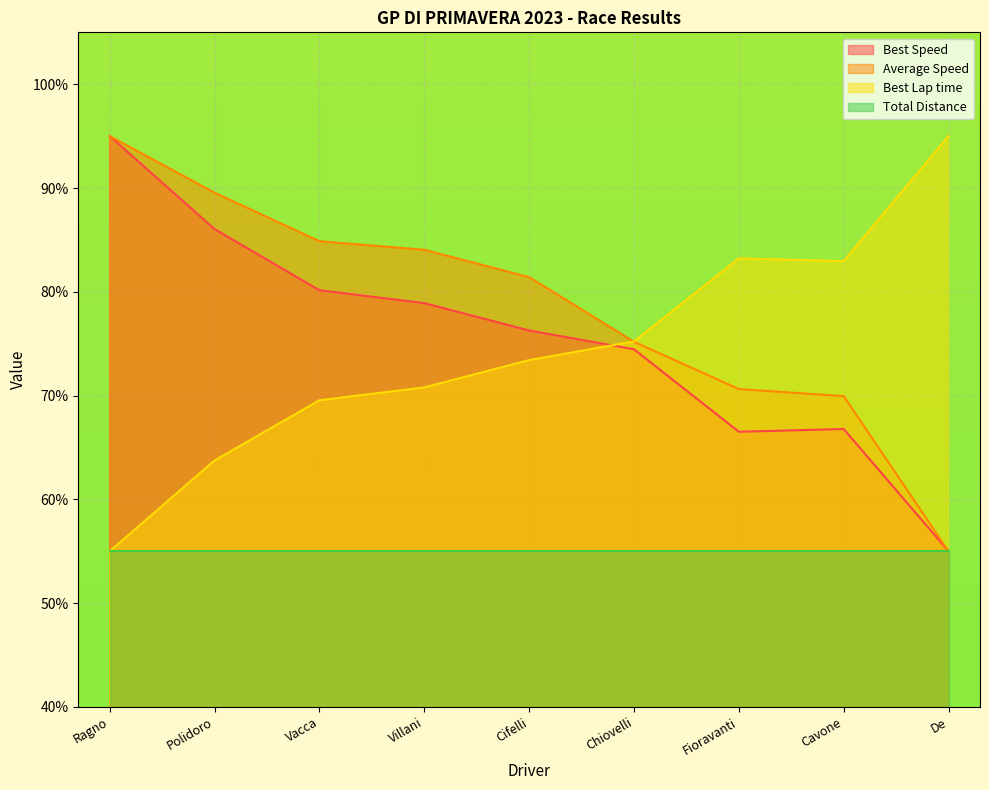

At Cifelli, list the series in order from smallest to largest.

Total Distance, Best Lap time, Best Speed, Average Speed